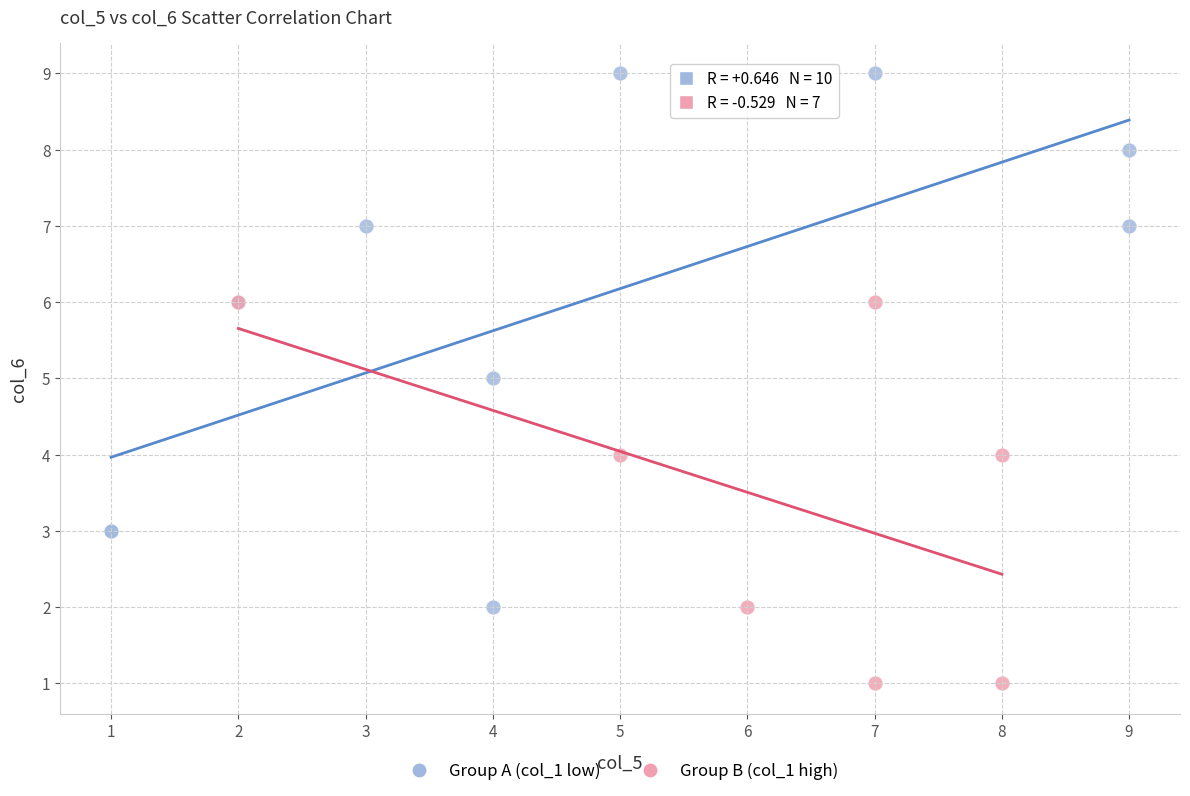

Which series contains the highest Y value?

Group A (col_1 low)